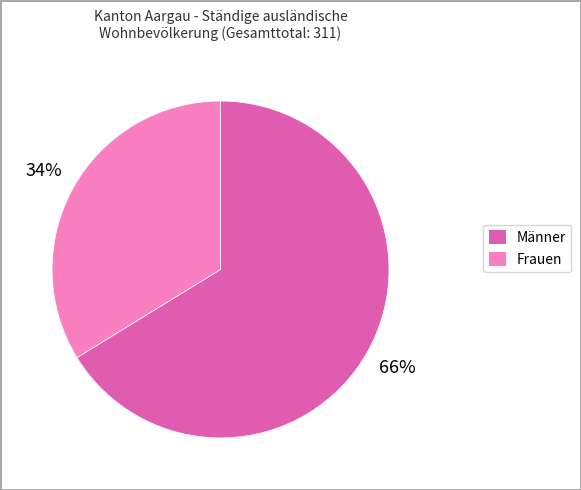

How many slices are in this pie chart?

2